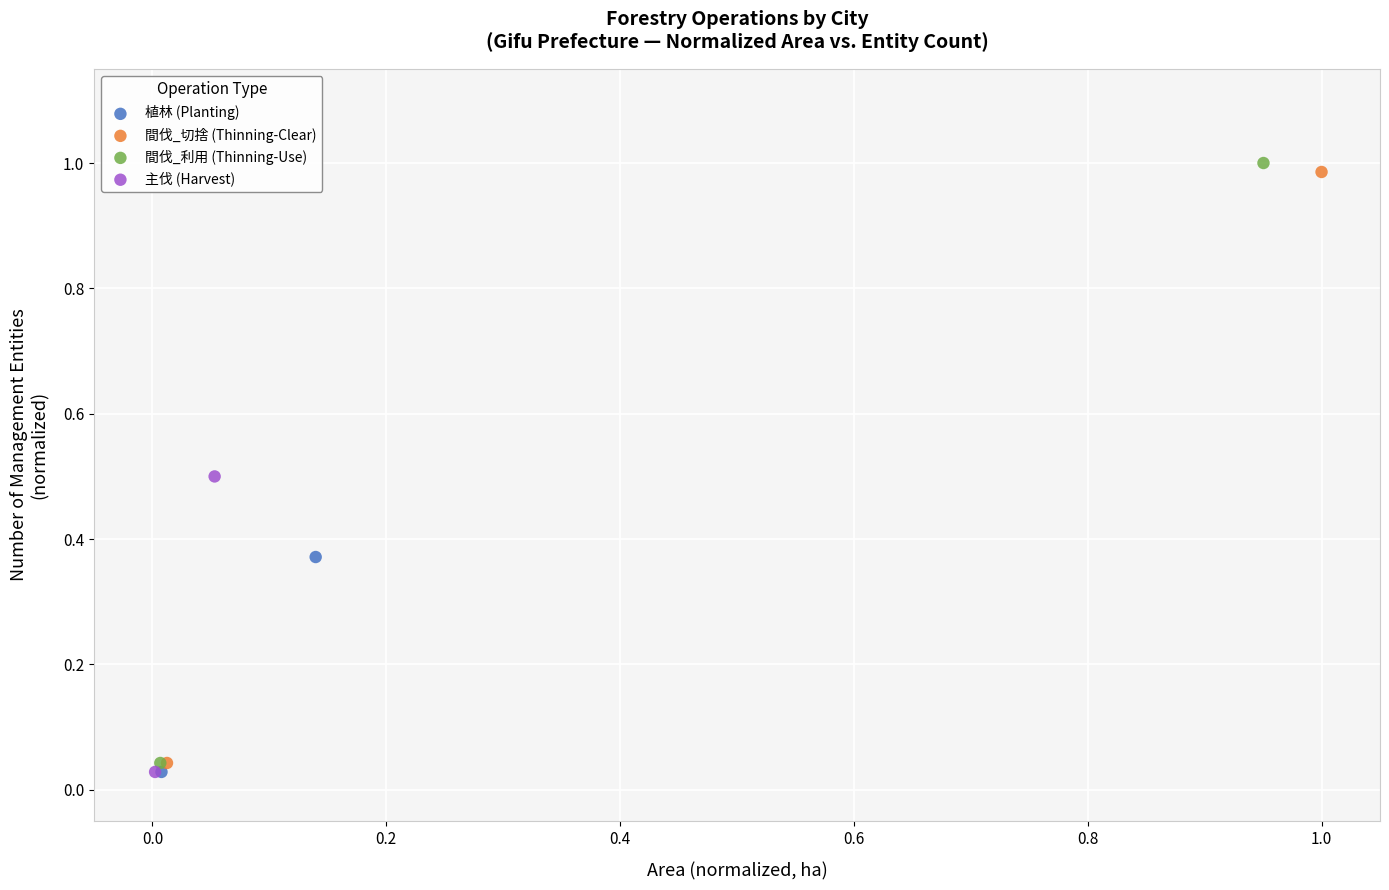

What are all the series names shown in the legend?

植林 (Planting), 間伐_切捨 (Thinning-Clear), 間伐_利用 (Thinning-Use), 主伐 (Harvest)